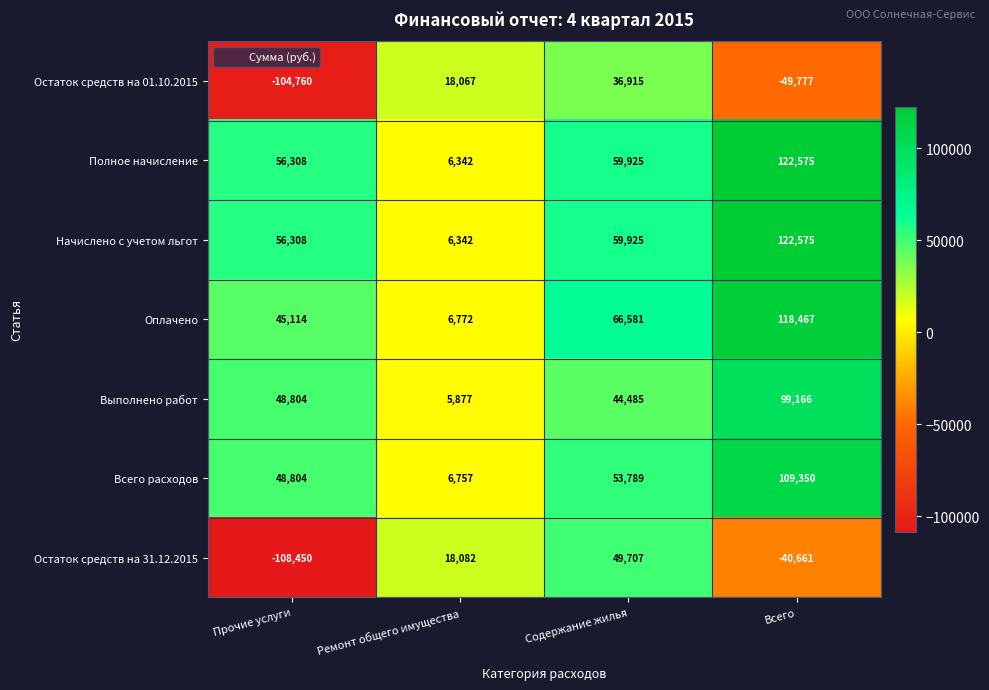

Reading left to right, what are all the values shown in this chart?

Остаток средств на 01.10.2015: Прочие услуги=-104760	Ремонт общего имущества=18067	Содержание жилья=36915	Всего=-49777
Полное начисление: Прочие услуги=56308	Ремонт общего имущества=6342	Содержание жилья=59925	Всего=122575
Начислено с учетом льгот: Прочие услуги=56308	Ремонт общего имущества=6342	Содержание жилья=59925	Всего=122575
Оплачено: Прочие услуги=45114	Ремонт общего имущества=6772	Содержание жилья=66581	Всего=118467
Выполнено работ: Прочие услуги=48804	Ремонт общего имущества=5877	Содержание жилья=44485	Всего=99166
Всего расходов: Прочие услуги=48804	Ремонт общего имущества=6757	Содержание жилья=53789	Всего=109350
Остаток средств на 31.12.2015: Прочие услуги=-108450	Ремонт общего имущества=18082	Содержание жилья=49707	Всего=-40661